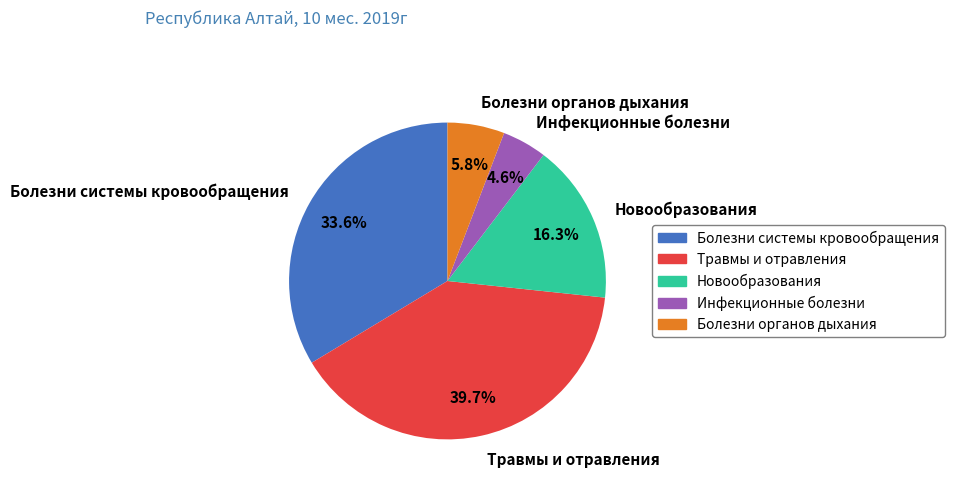

Is there a majority slice in this chart?

No